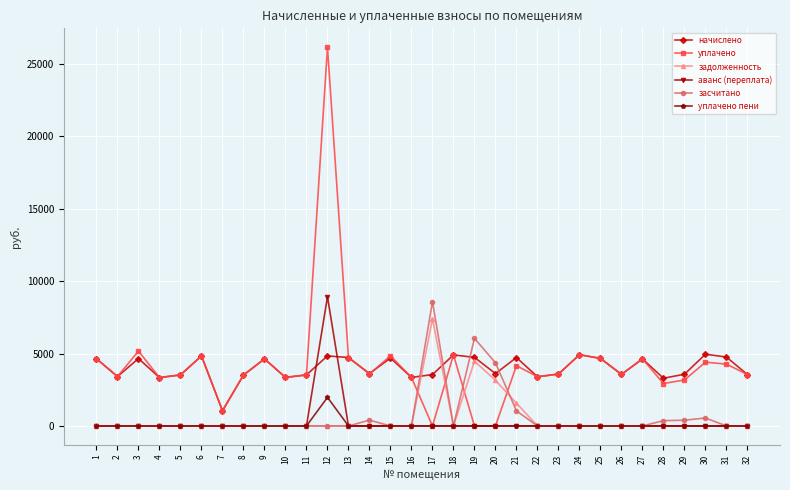

What are all the series names shown in the legend?

начислено, уплачено, задолженность, аванс (переплата), засчитано, уплачено пени